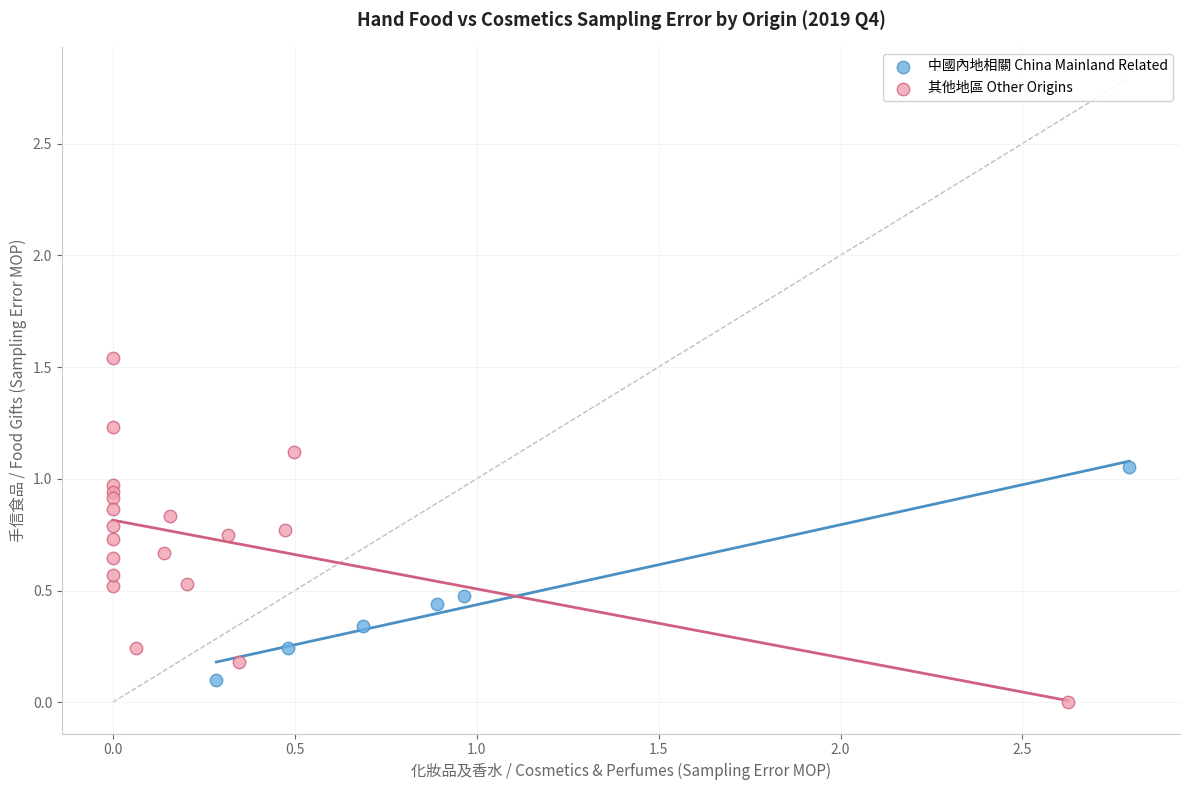

Which series contains the highest Y value?

其他地區 Other Origins